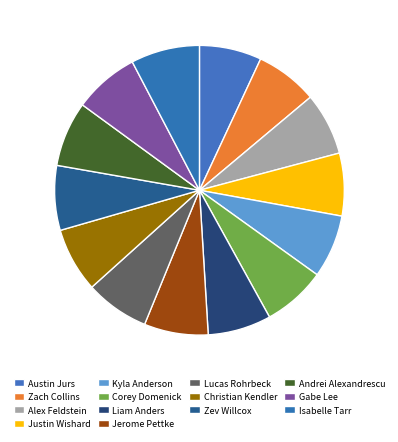

True or false: Kyla Anderson accounts for 7% of the total.

True